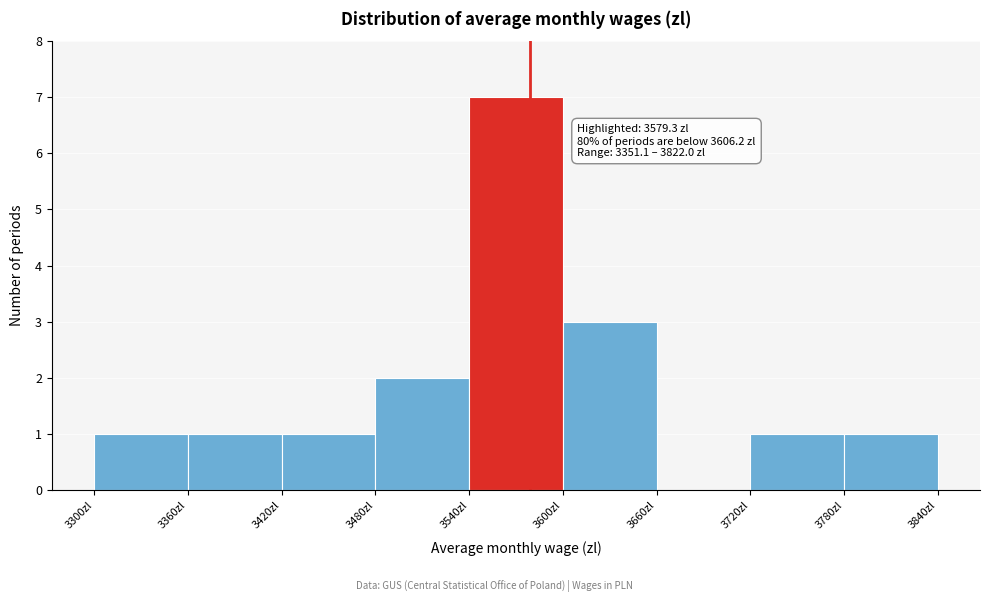

Over which range of the x-axis is the bar tallest?

3540 to 3600